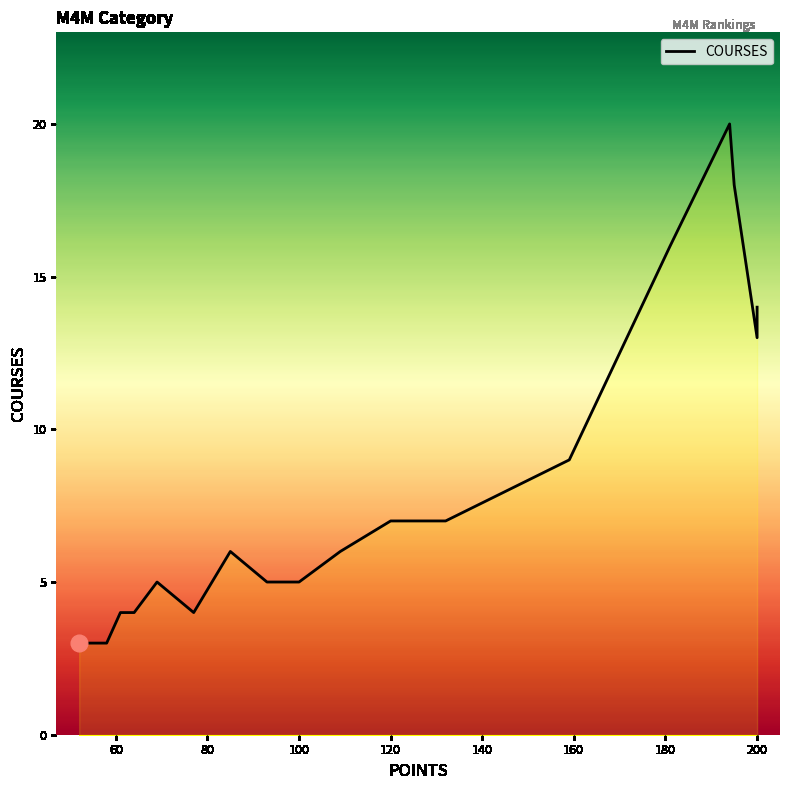

What is the difference between the second highest and minimum values?

15